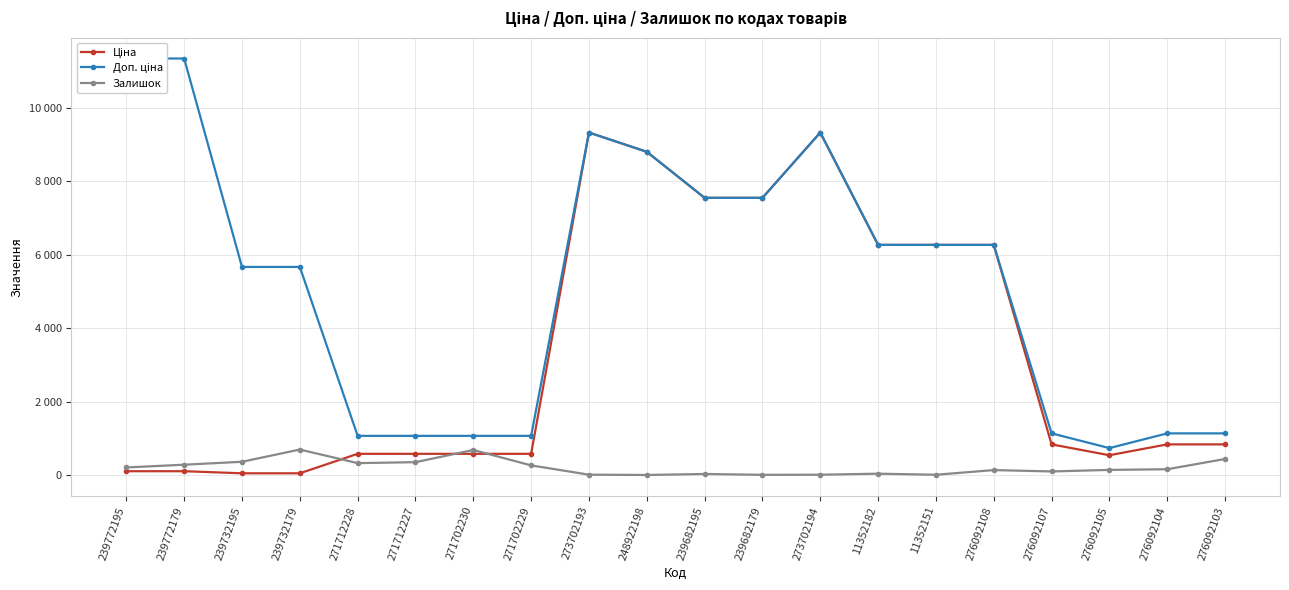

At which category does Ціна reach its first local valley?

276092105